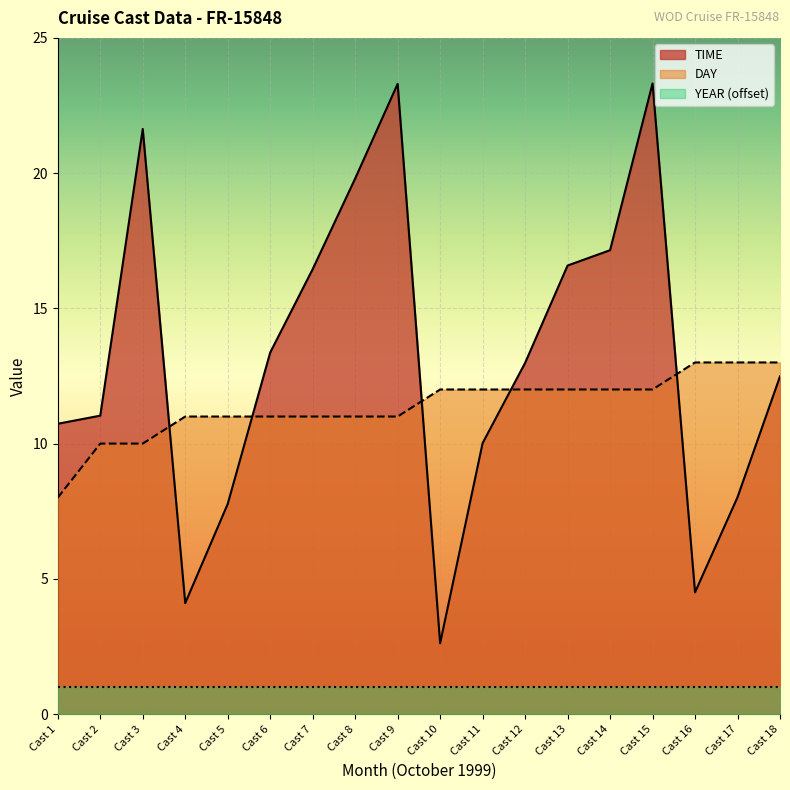

Where do TIME and DAY first cross each other?

Cast 3 and Cast 4